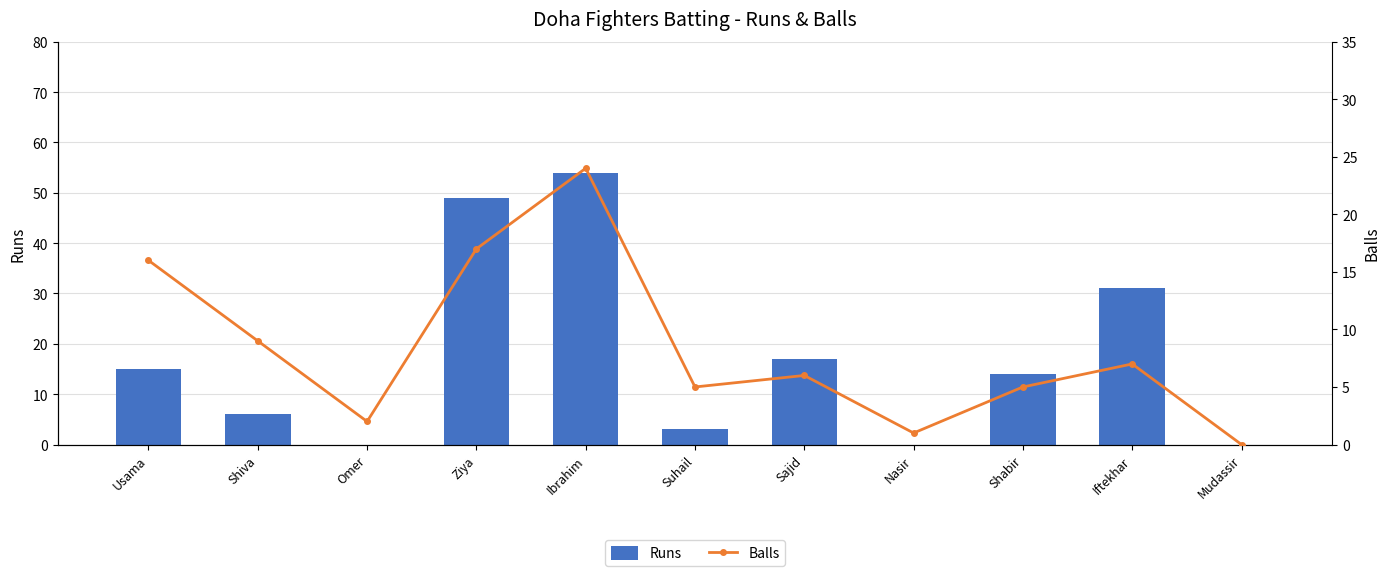

What is the average value of the Runs series?

17